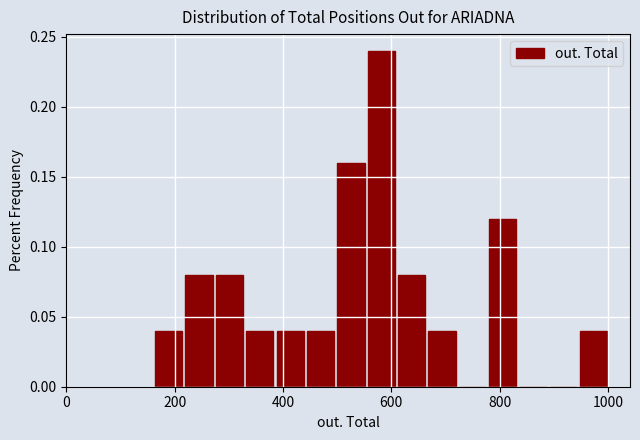

Around what value on the x-axis is the tallest bar? Give the approximate position of its centre, as read against the axis.

580